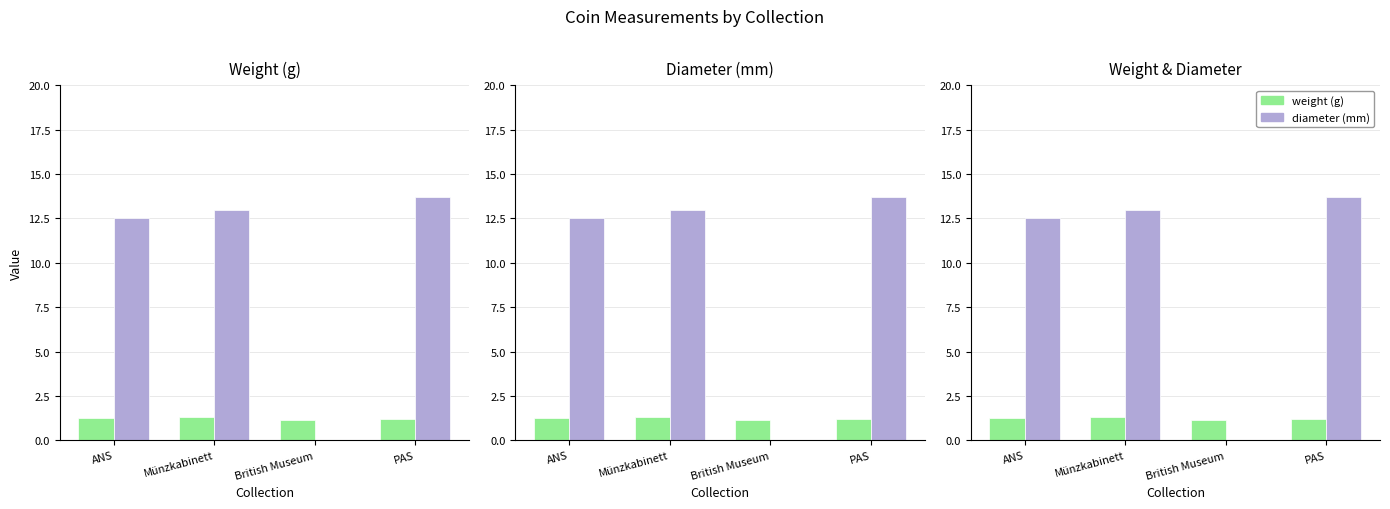

What is the spread (max minus min) of values at British Museum?

1.2